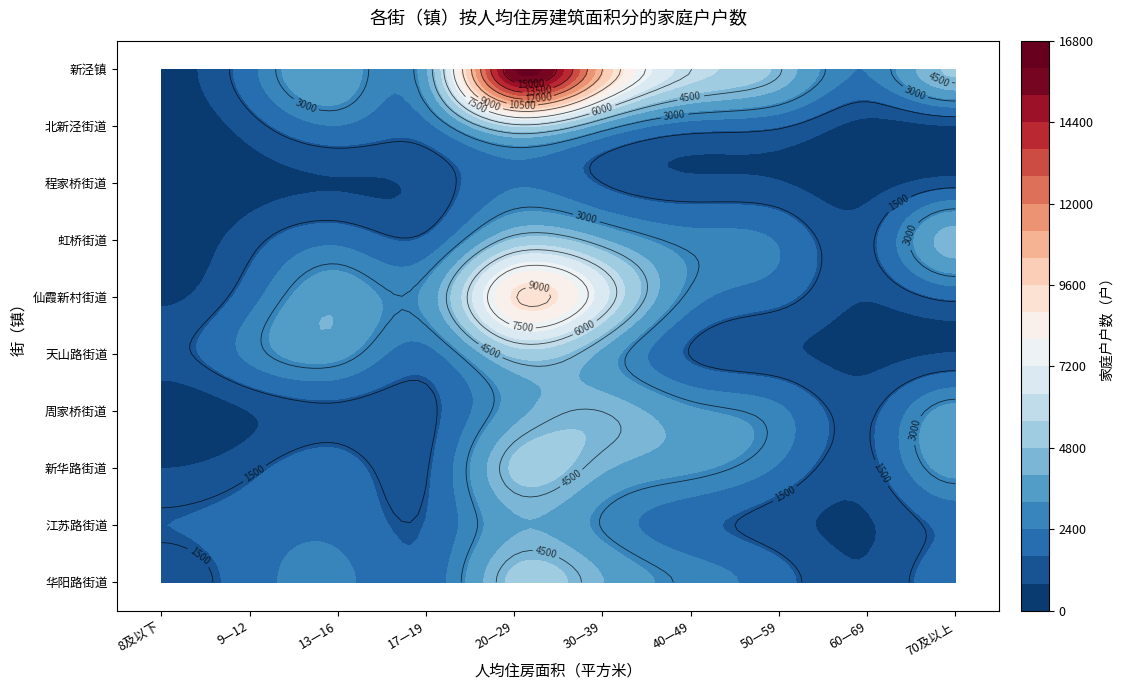

Which label corresponds to the largest value in the chart?

20—29